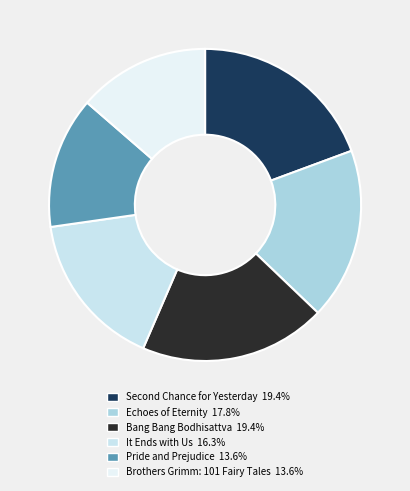

How much of the chart is everything except Echoes of Eternity?

82.2%